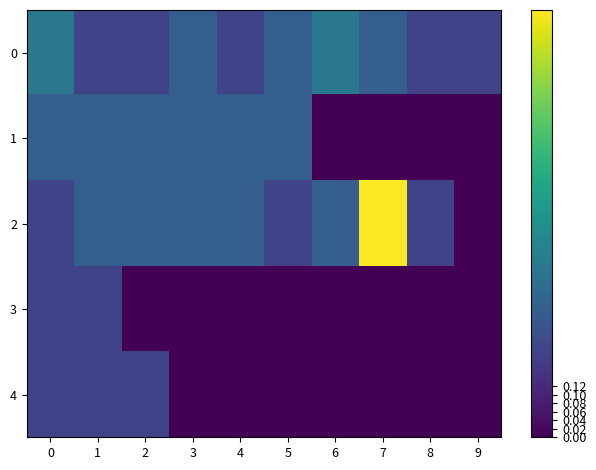

At 4, list the series in order from smallest to largest.

3, 4, 0, 1, 2